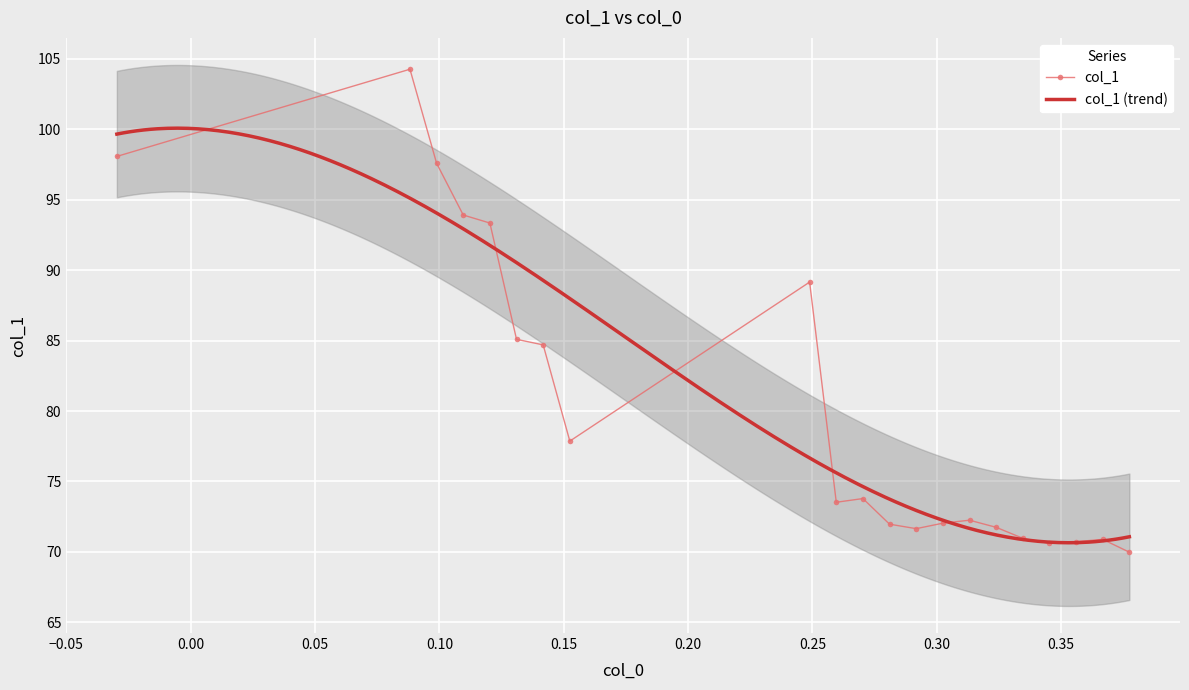

True or false: col_1 has more than 2 interior local peaks.

True